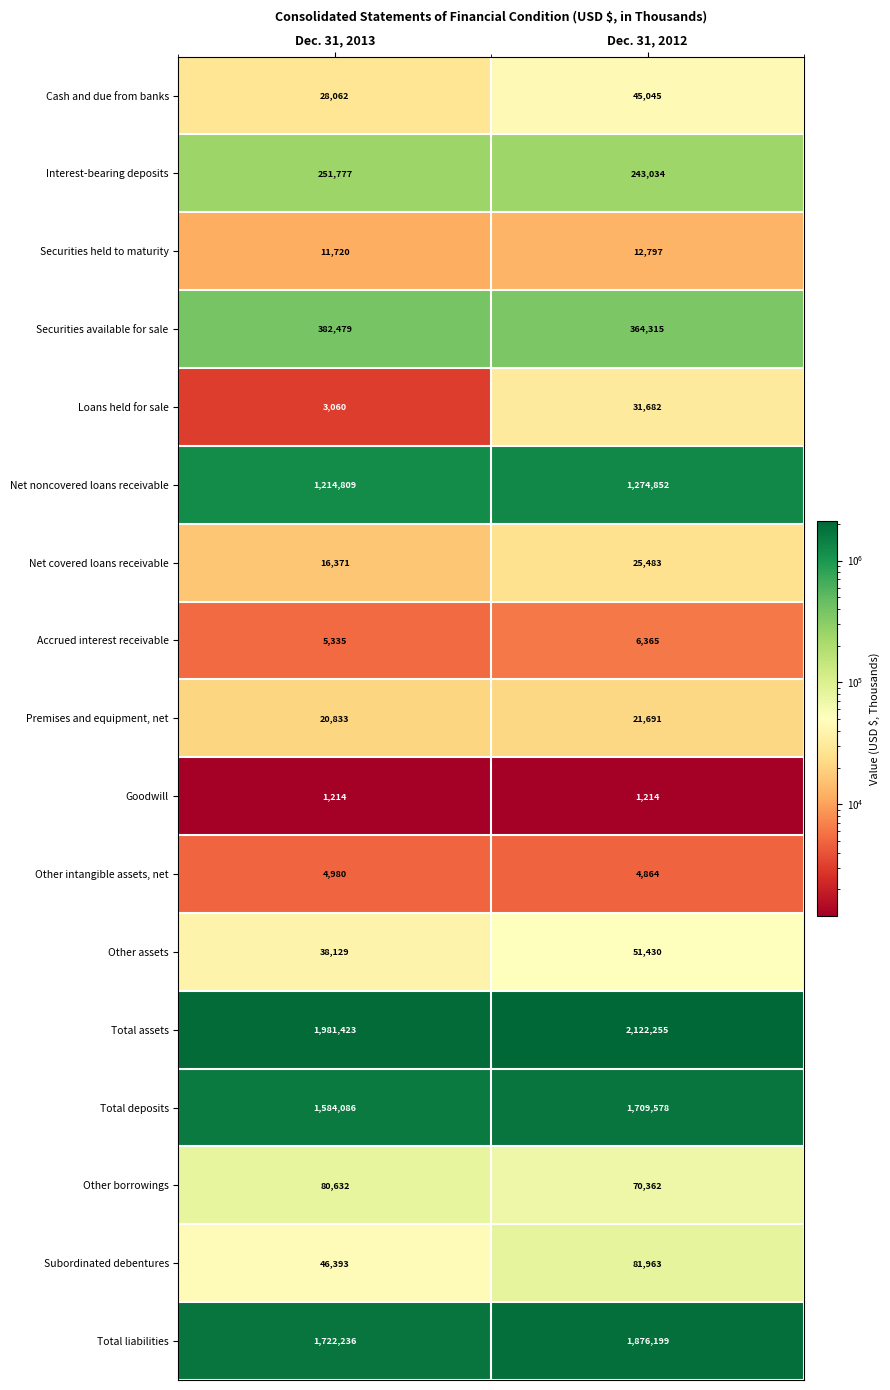

How many categories are shown in the chart?

2